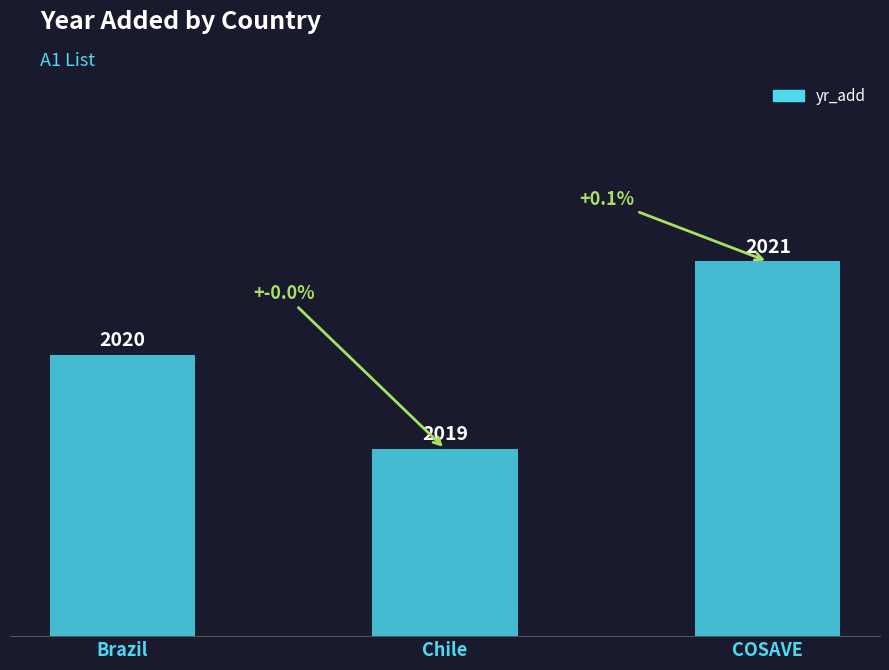

What is the difference between the values at COSAVE and Chile?

2